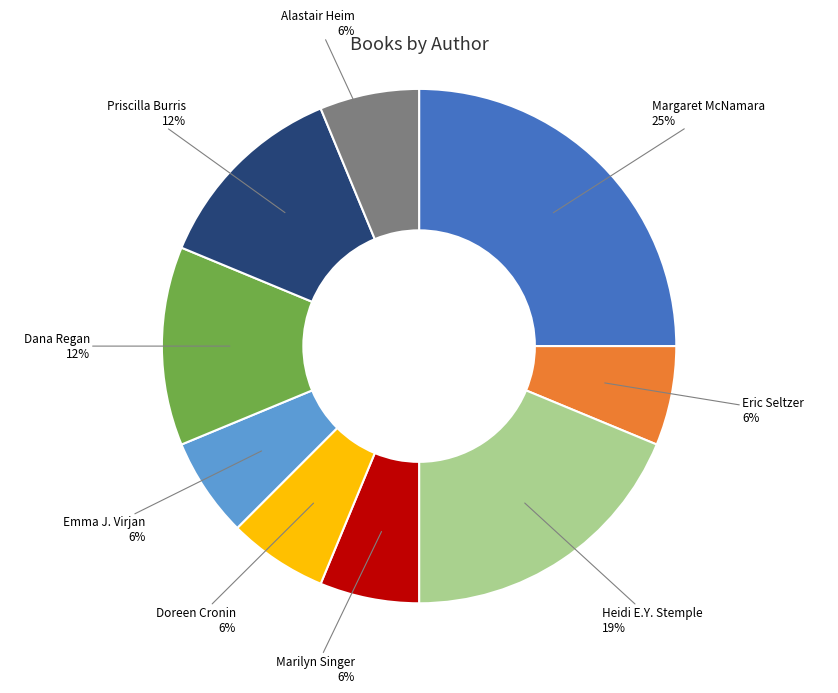

Between Emma J. Virjan and Heidi E.Y. Stemple, which is larger?

Heidi E.Y. Stemple